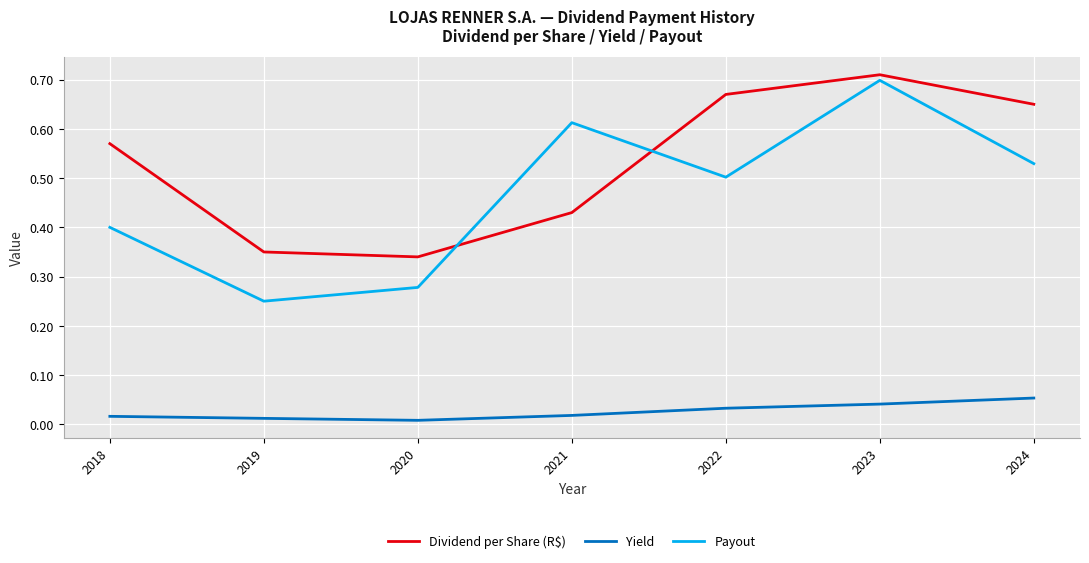

The Dividend per Share (R$) series shows 0.7 at 2023. True or false?

True